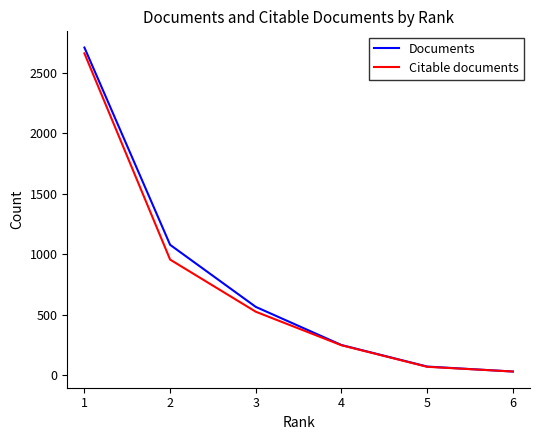

Which series has the widest spread of values?

Documents